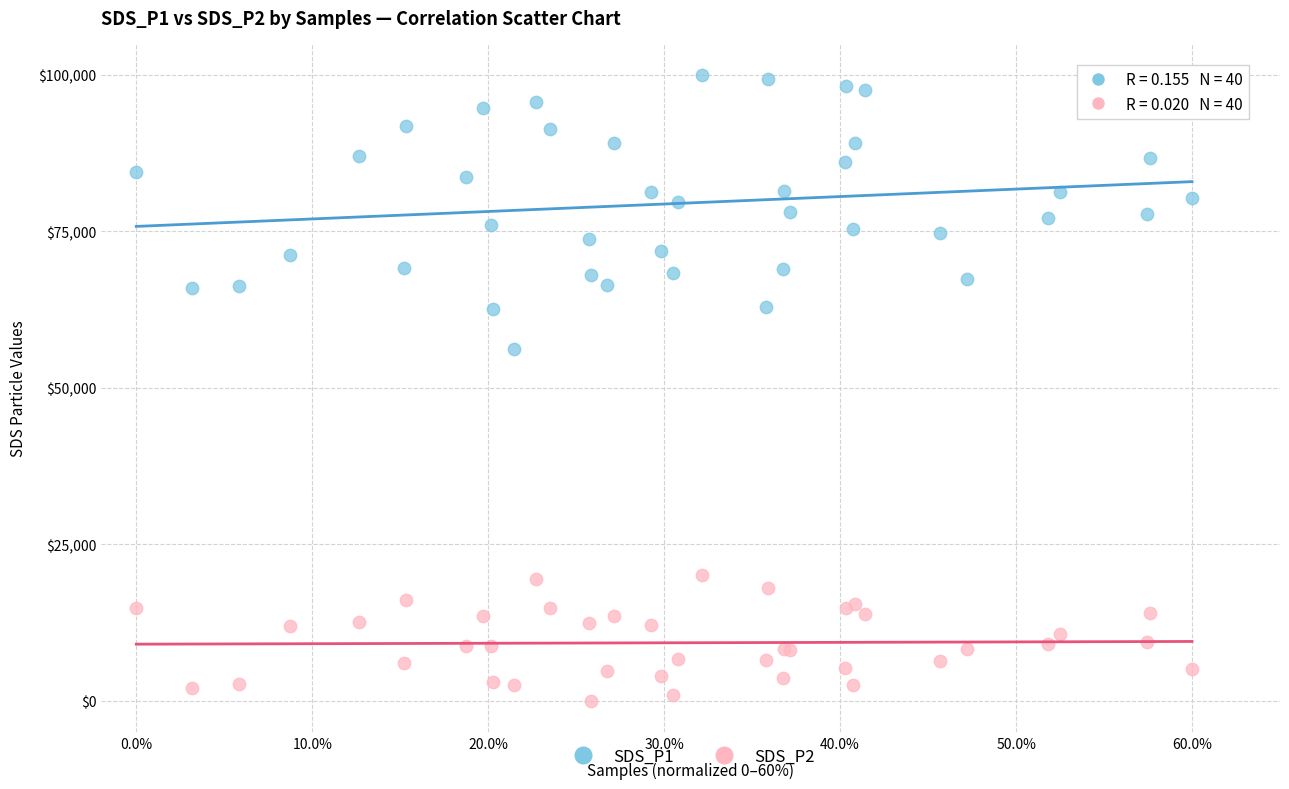

Which series has the widest spread of Y values?

SDS_P1